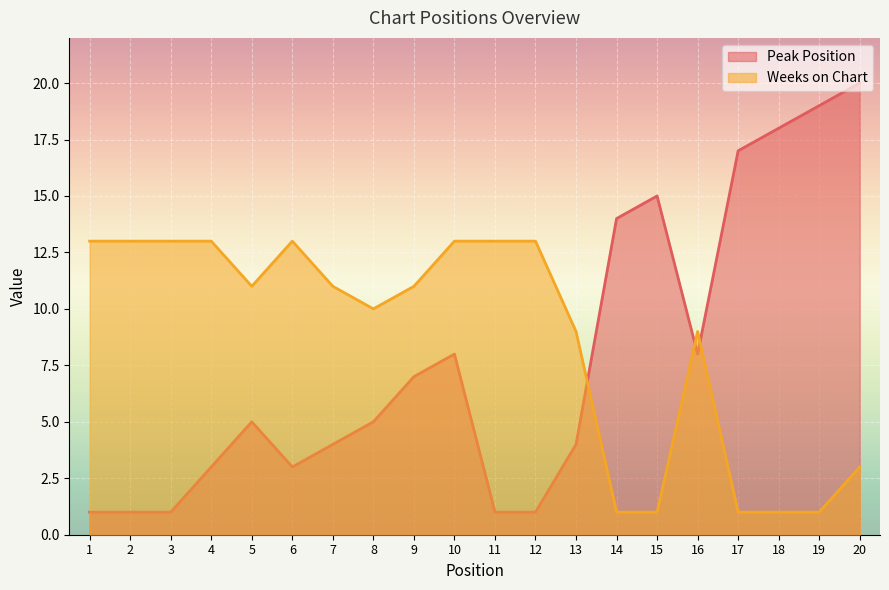

List the series in order of their overall mean, lowest first.

Peak Position, Weeks on Chart